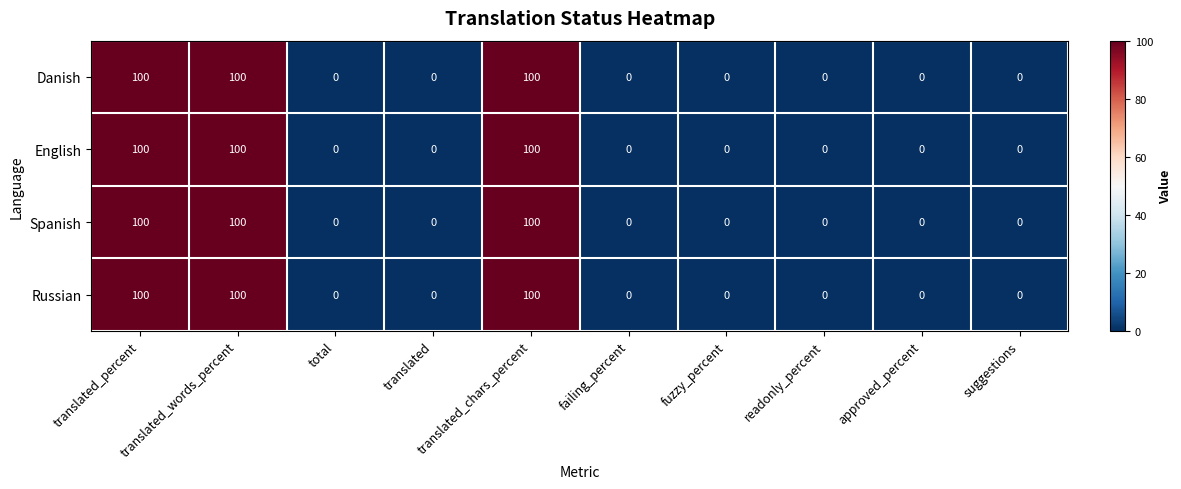

The value of Spanish at translated_percent is 151. True or false?

False